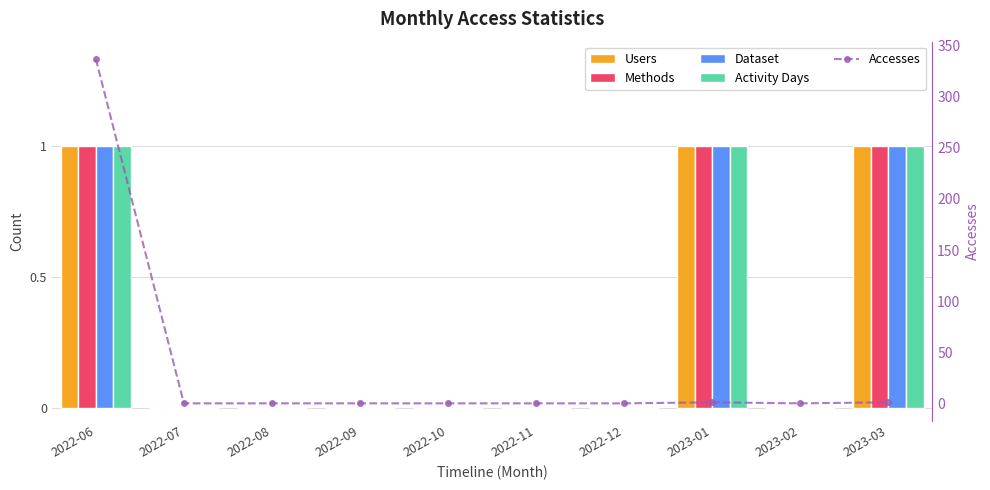

At which label is Methods closest to 0?

2022-07